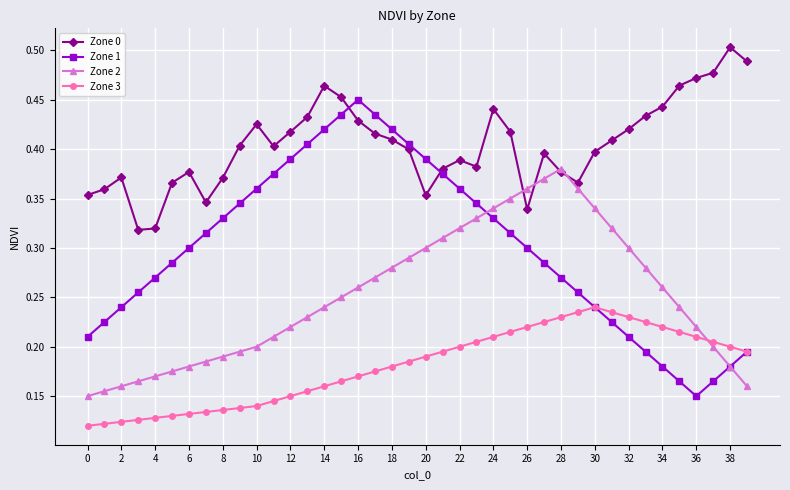

Which series has the largest total across all categories?

Zone 0